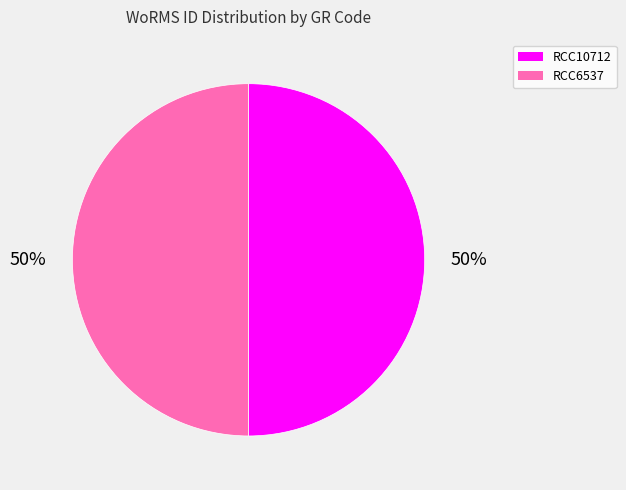

Approximately how many times larger is the value at RCC6537 compared to RCC10712?

1.0